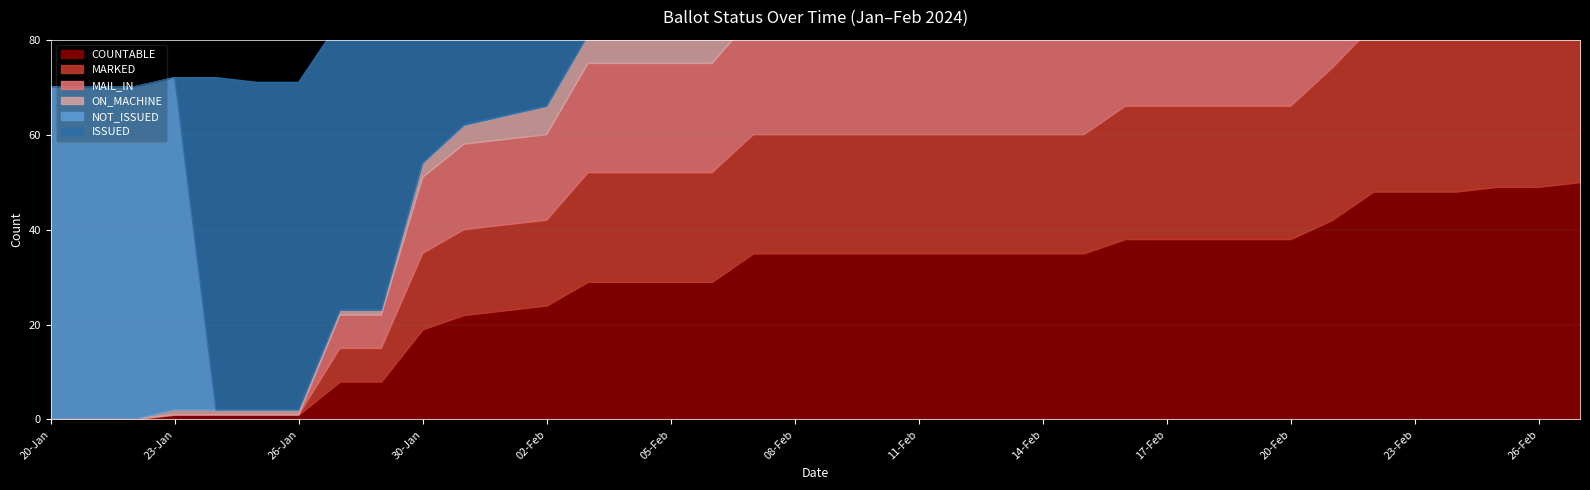

What is the sum of all ON_MACHINE values?

277